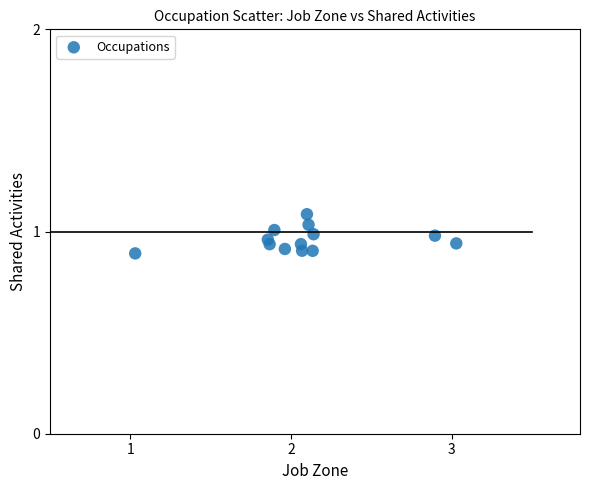

What is the range of X values (max minus min)?

2.0